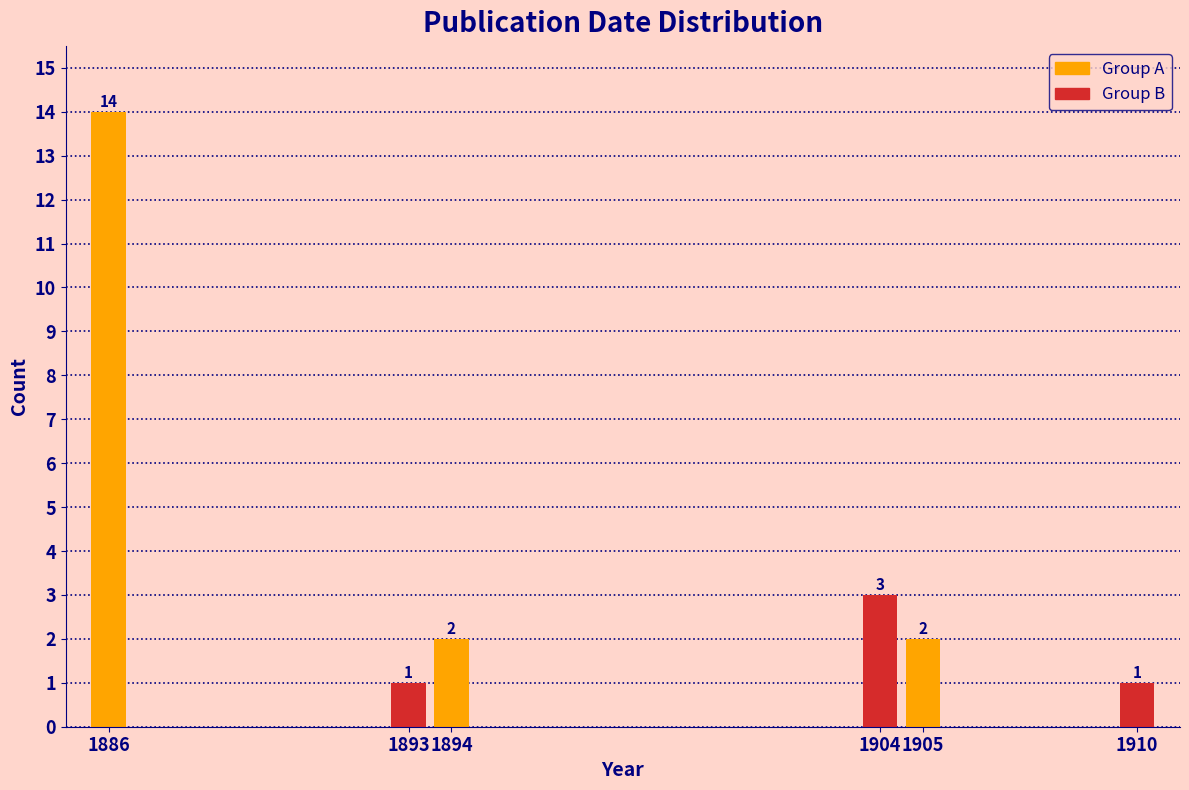

Reading right to left, extract all data points from this chart.

1	2	3	2	1	14